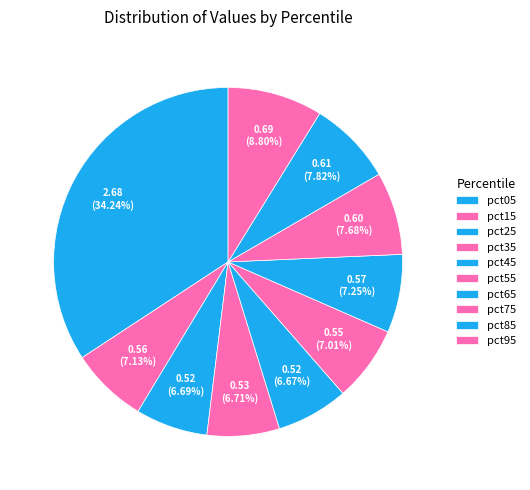

True or false: pct35 accounts for 16% of the total.

False